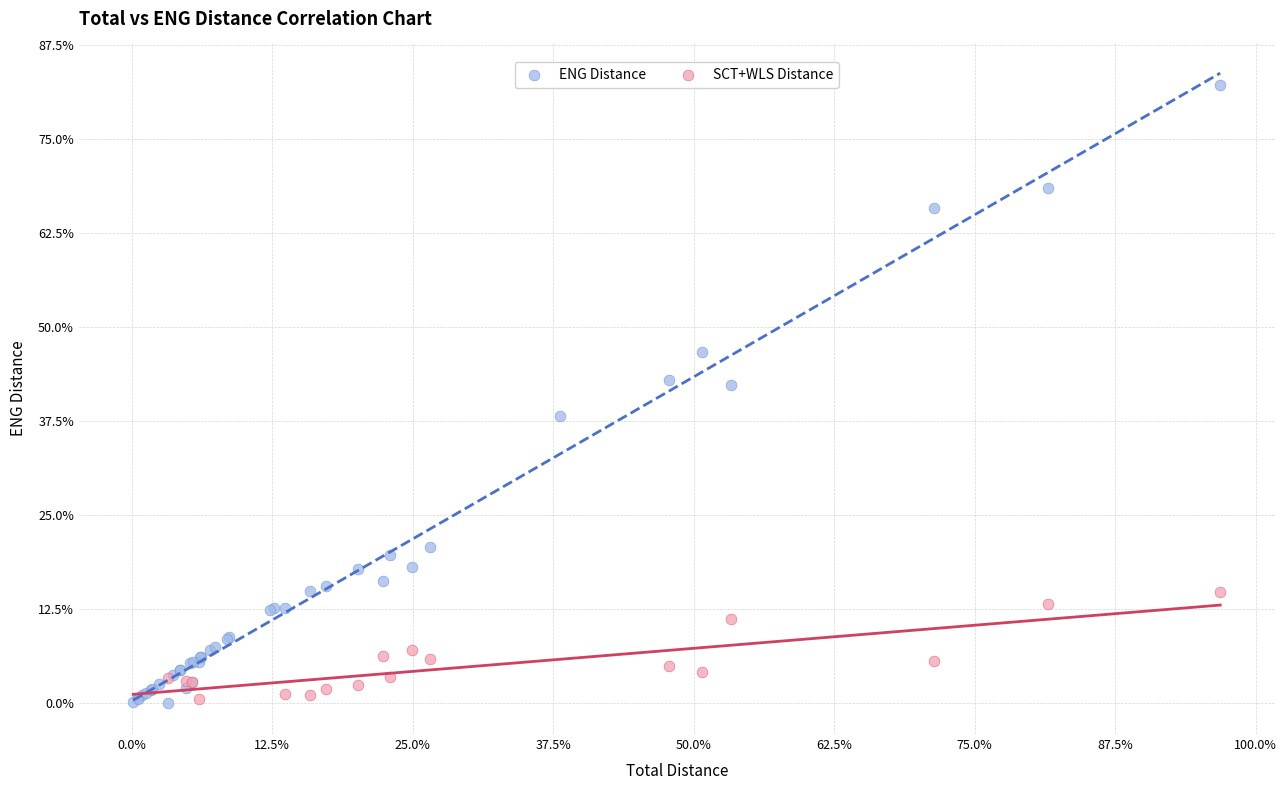

What are all the series names shown in the legend?

ENG Distance, SCT+WLS Distance